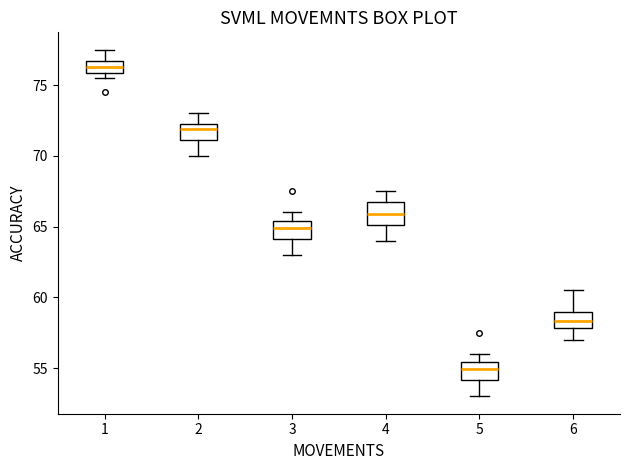

Reading left to right, read every box against the y-axis: the position of its median line, the range the box covers, and the ends of its whiskers. The values are not printed on the chart, so give them approximately, as read against the axis.

1: median 76.5 (inside the box), box 76.0 to 76.5, whiskers 75.5 to 77.5
2: median 72.0, box 71.0 to 72.5, whiskers 70.0 to 73.0
3: median 65.0, box 64.0 to 65.5, whiskers 63.0 to 66.0
4: median 66.0, box 65.0 to 66.5, whiskers 64.0 to 67.5
5: median 55.0, box 54.0 to 55.5, whiskers 53.0 to 56.0
6: median 58.5, box 58.0 to 59.0, whiskers 57.0 to 60.5